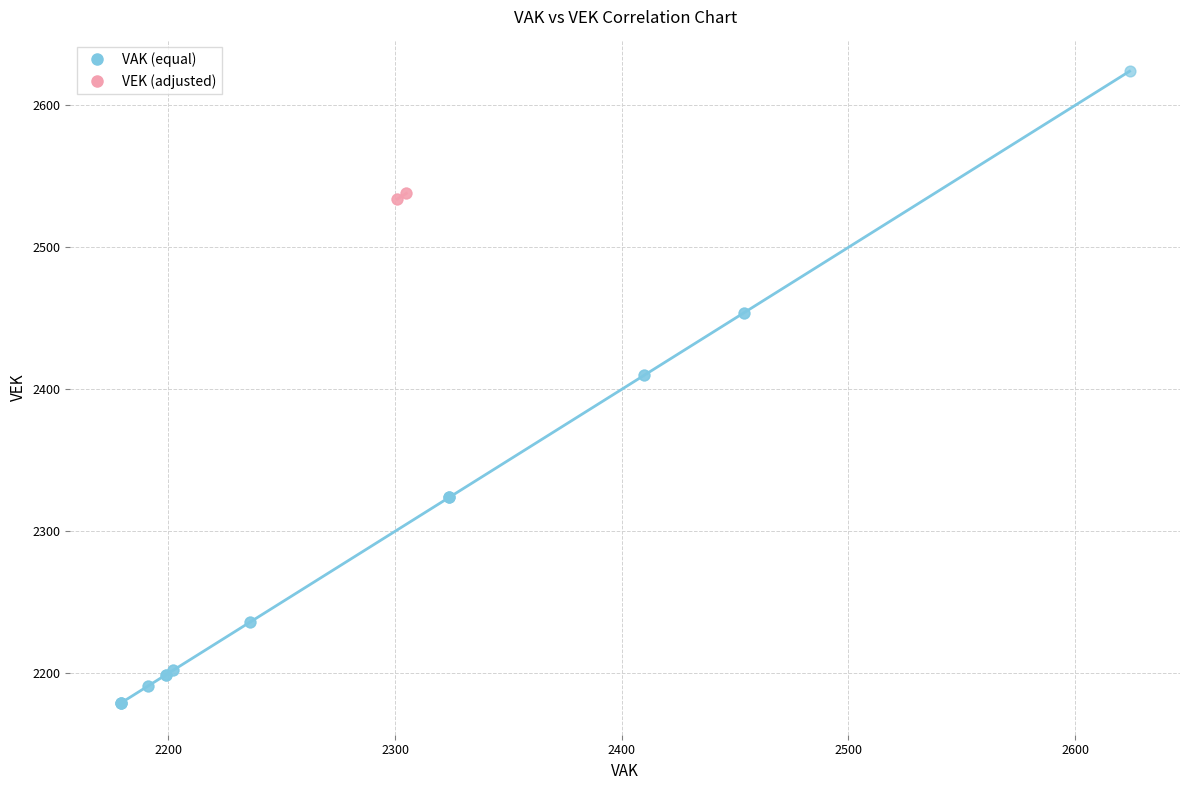

What are all the series names shown in the legend?

VAK (equal), VEK (adjusted)